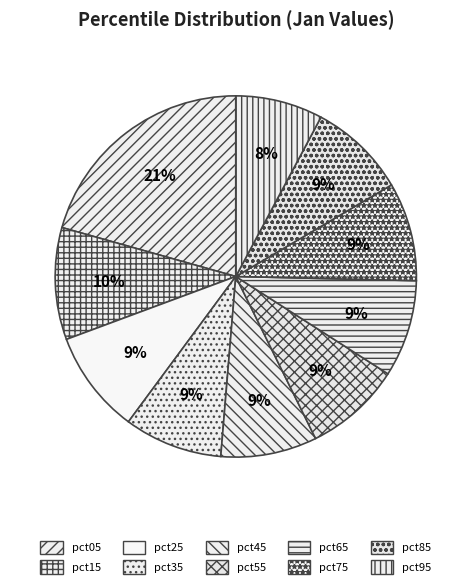

Combined, do pct85 and pct95 account for over 50%?

No